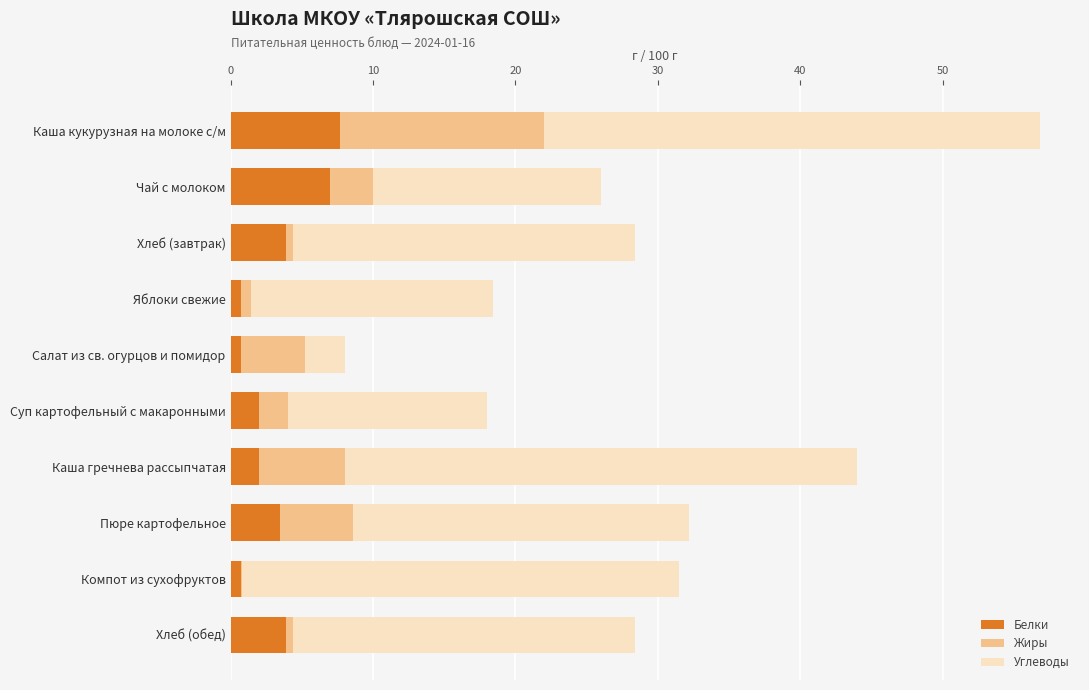

At which category is the sum across all series the highest?

Каша кукурузная на молоке с/м